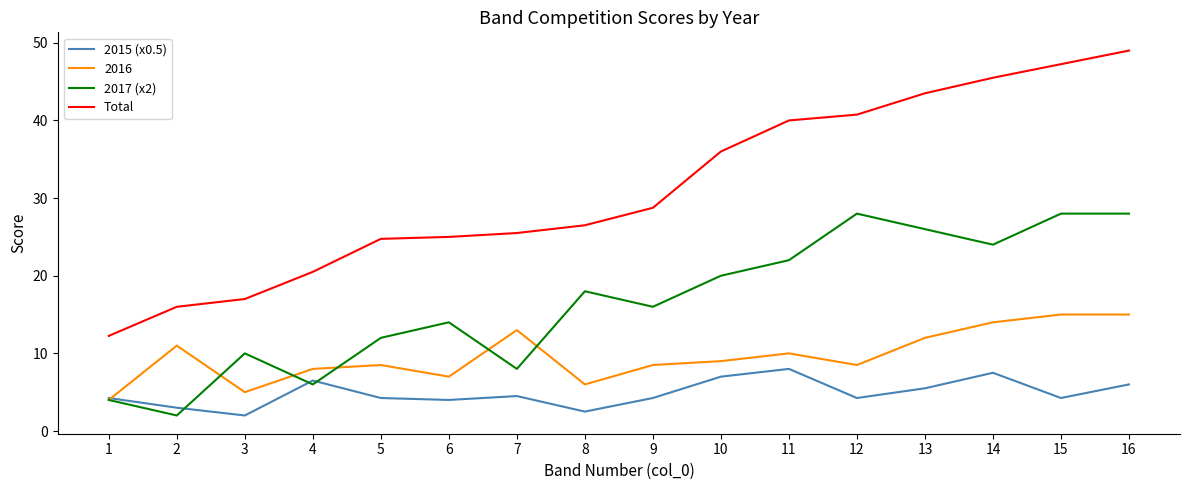

At 7, list the series in order from largest to smallest.

Total, 2016, 2017 (x2), 2015 (x0.5)